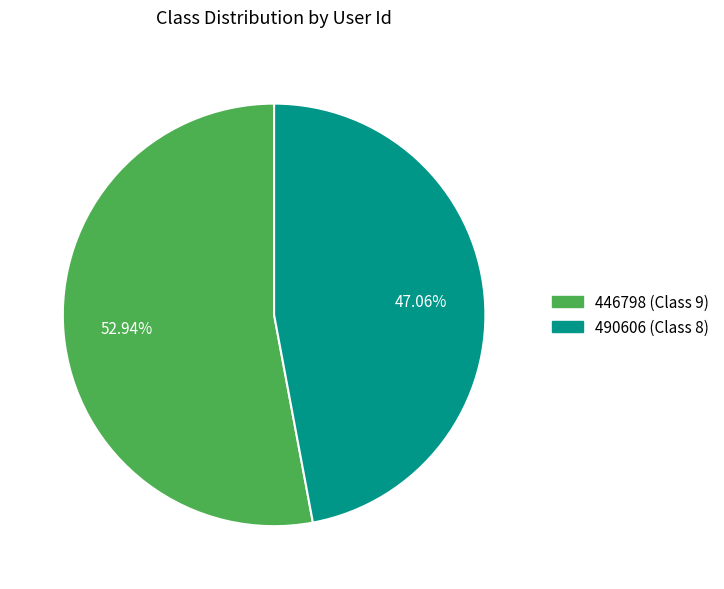

What percentage is the 446798 (Class 9) slice, to the nearest percent?

53%